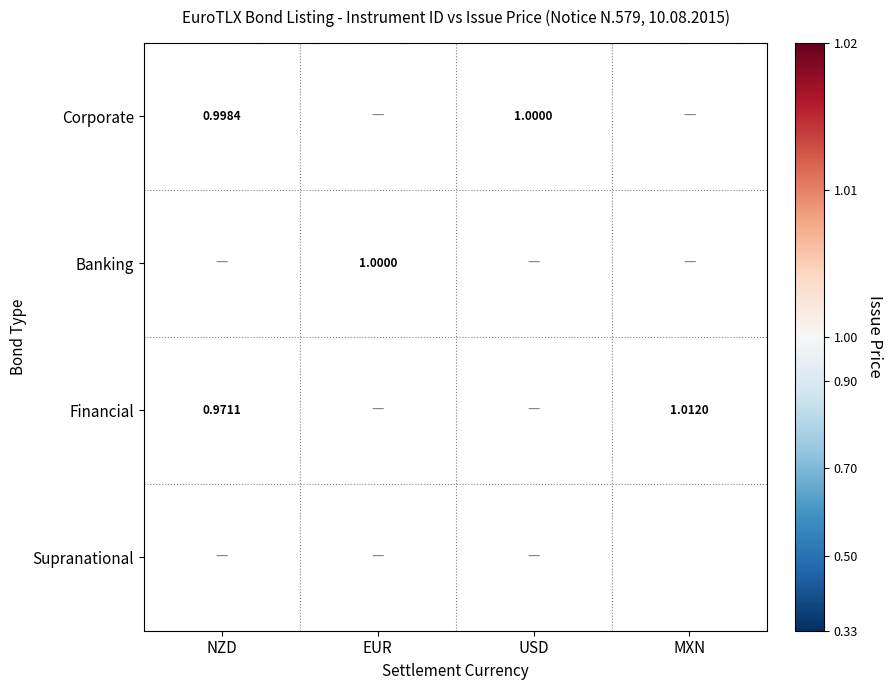

Which series has the largest range (max minus min)?

Financial